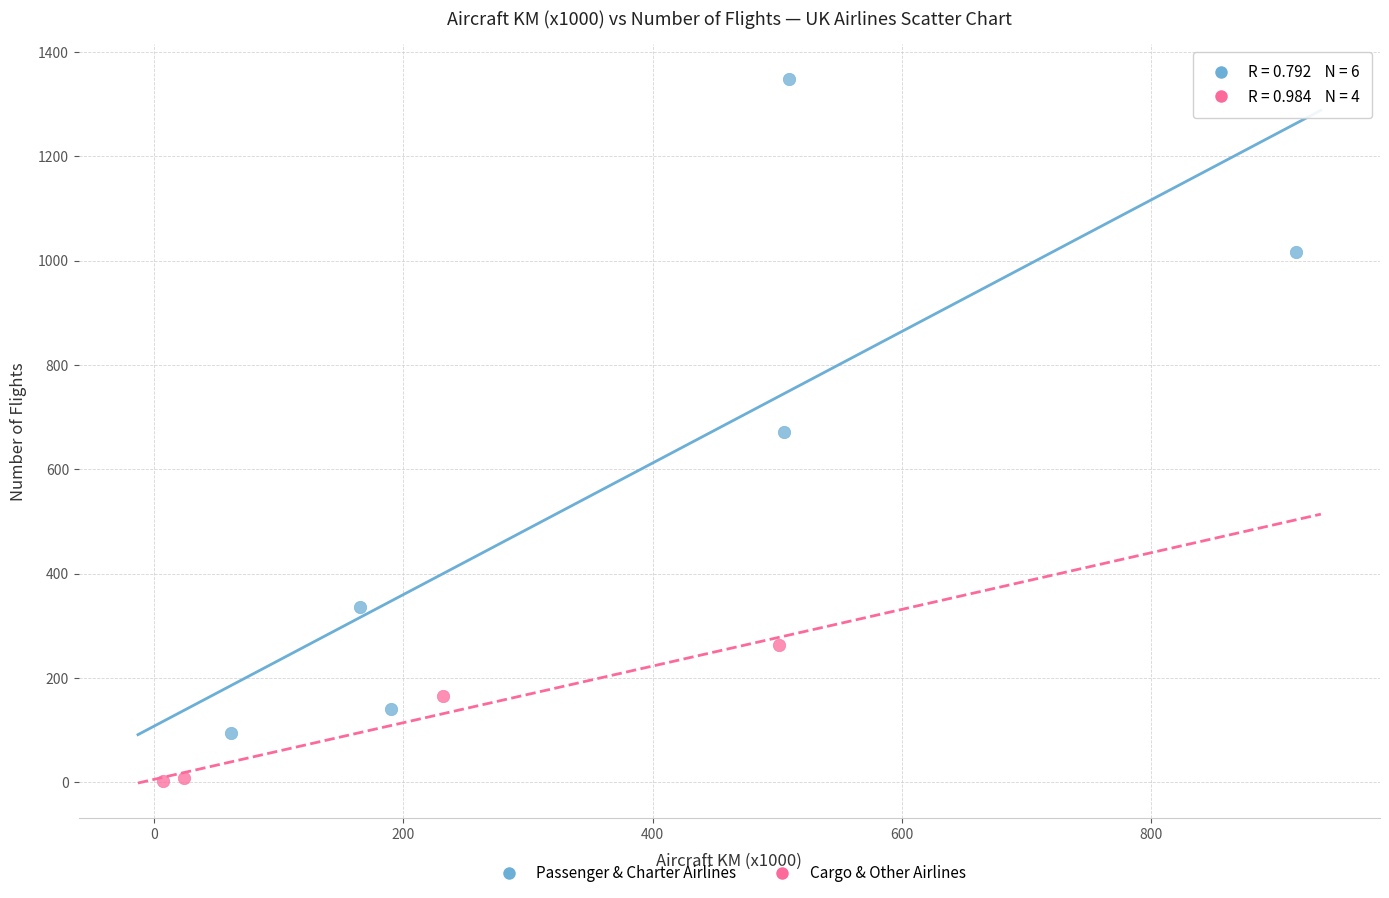

What are all the series names shown in the legend?

Passenger & Charter Airlines, Cargo & Other Airlines